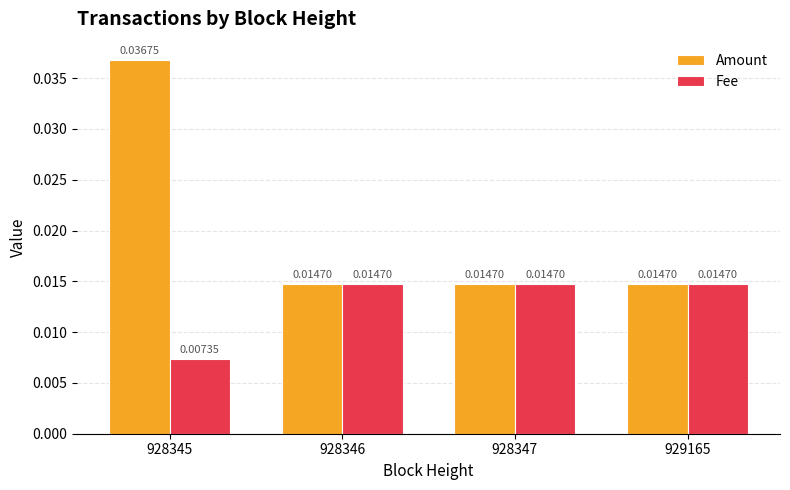

Which series has the widest spread of values?

Amount